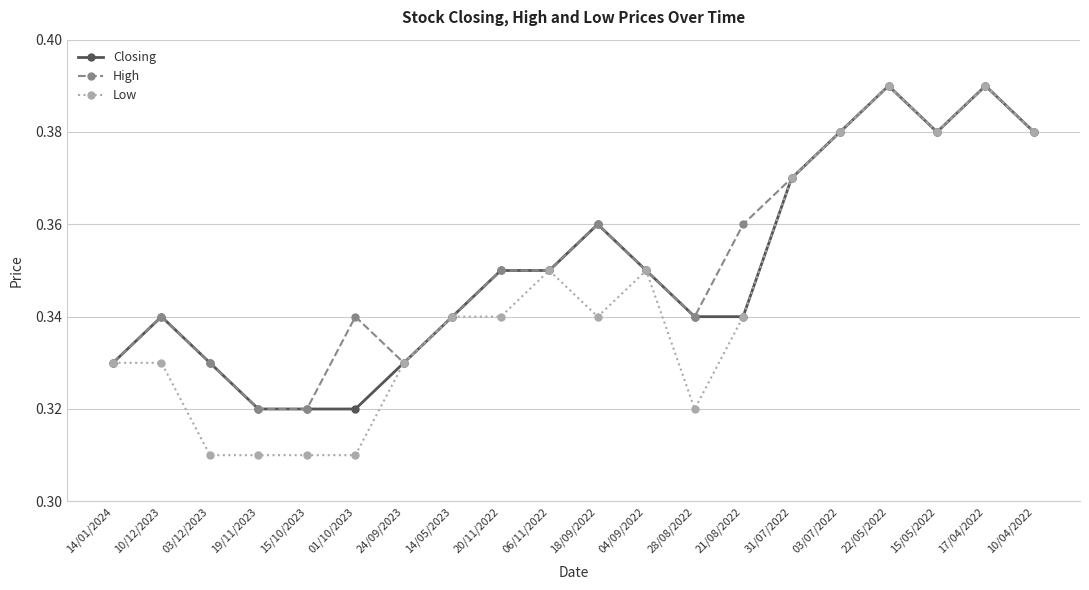

Between 15/10/2023 and 04/09/2022, which series saw the biggest shift?

Low